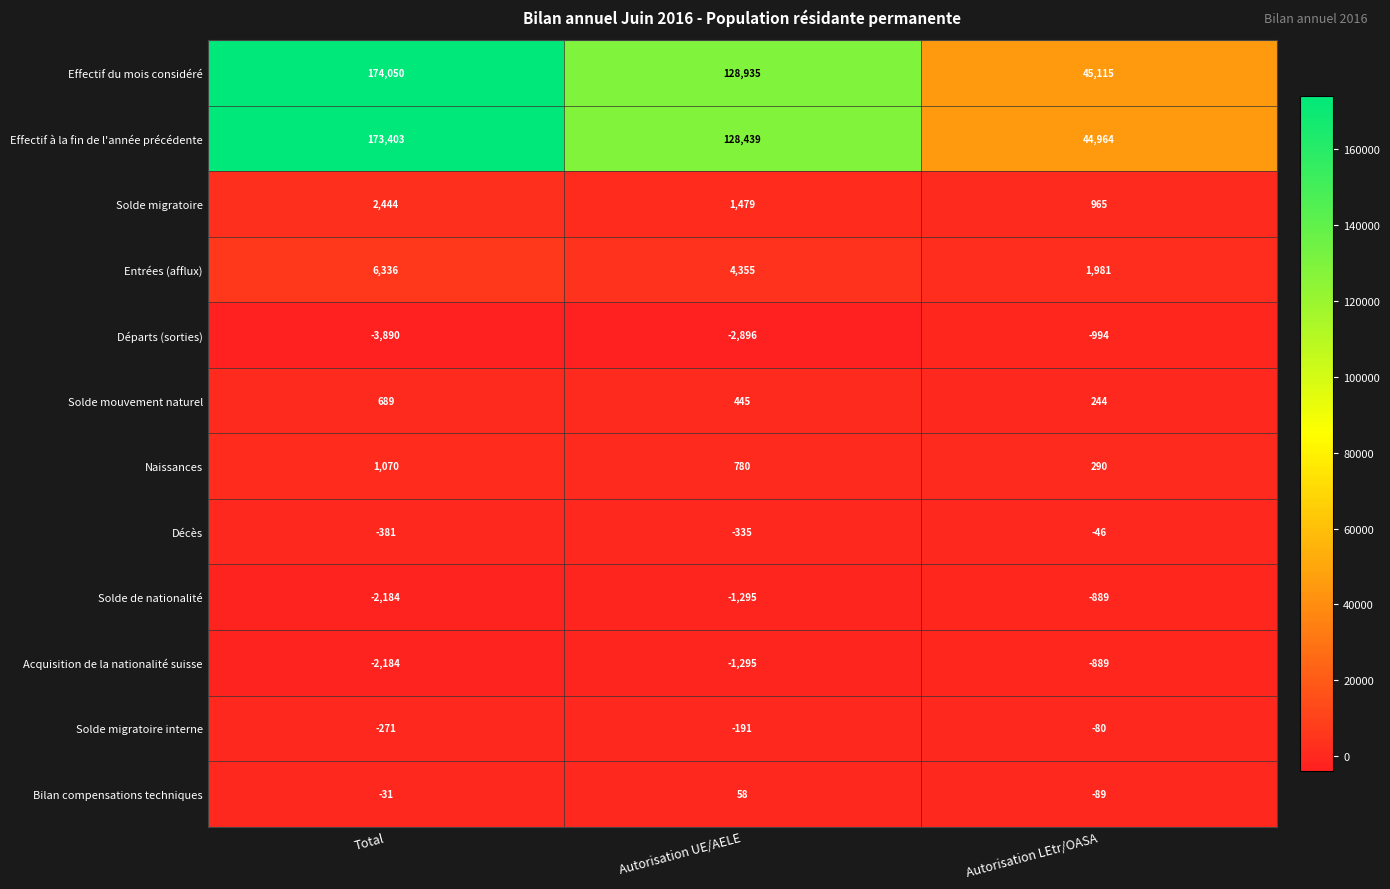

What is the sum of the Bilan compensations techniques values at Total and Autorisation LEtr/OASA?

-120